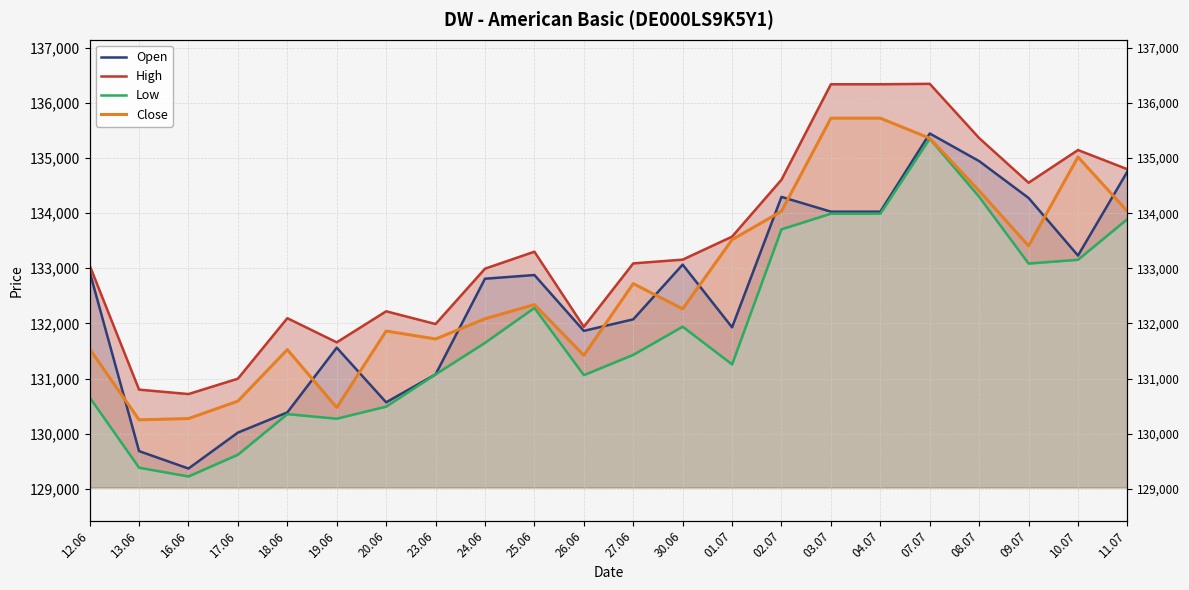

What value does the High series have at 16.06?

130719